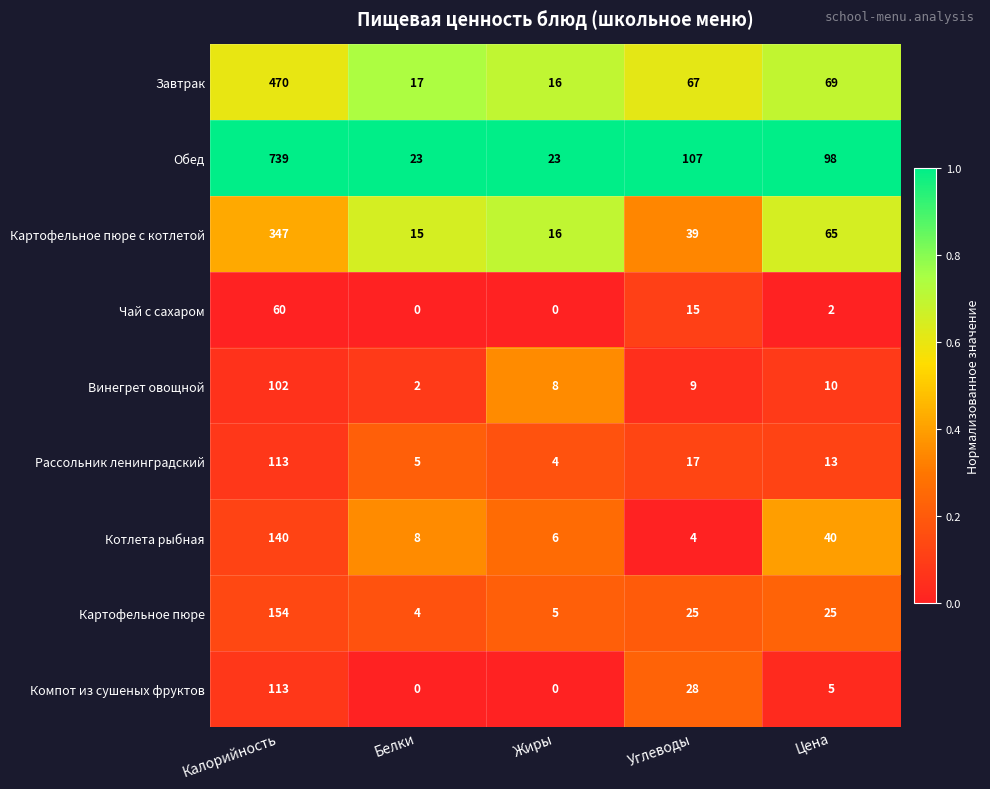

What is the average value of the Чай с сахаром series?

15